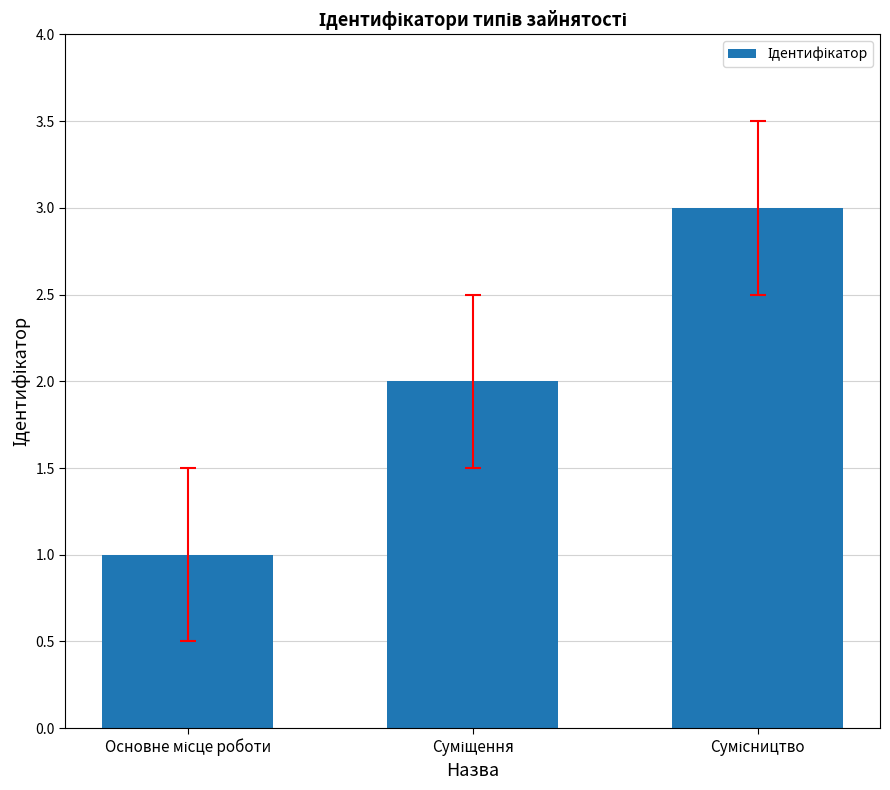

Count the values in the range 1 to 3.

3